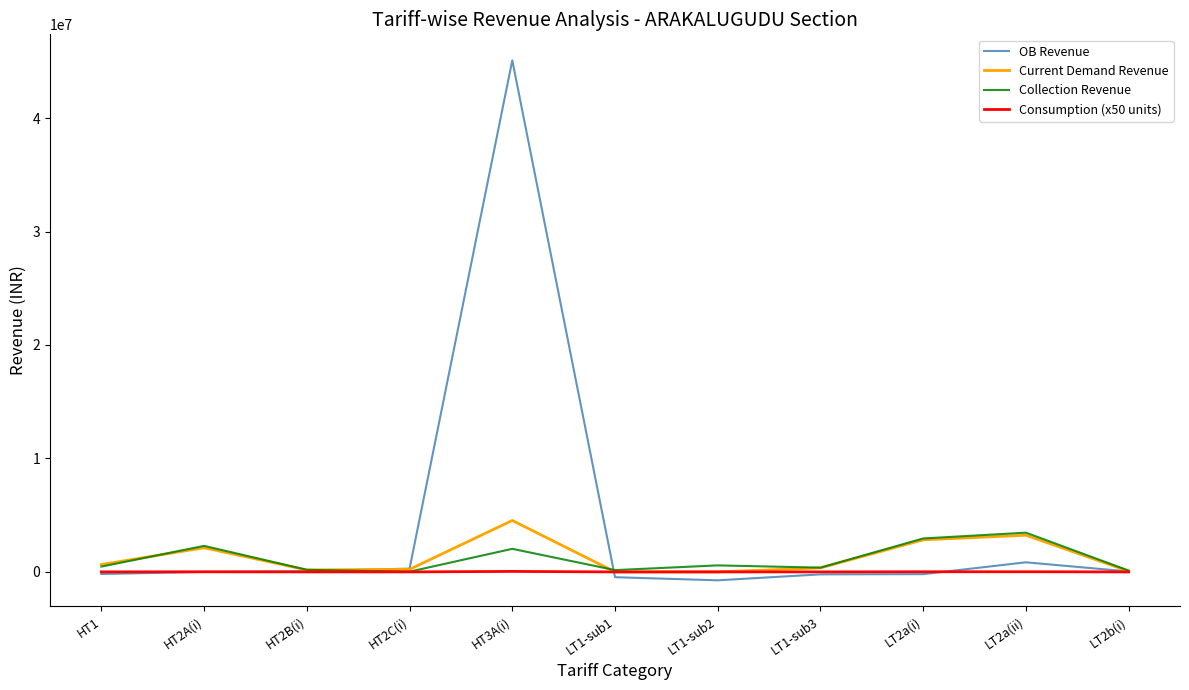

Which label corresponds to the largest value in the chart?

HT3A(i)